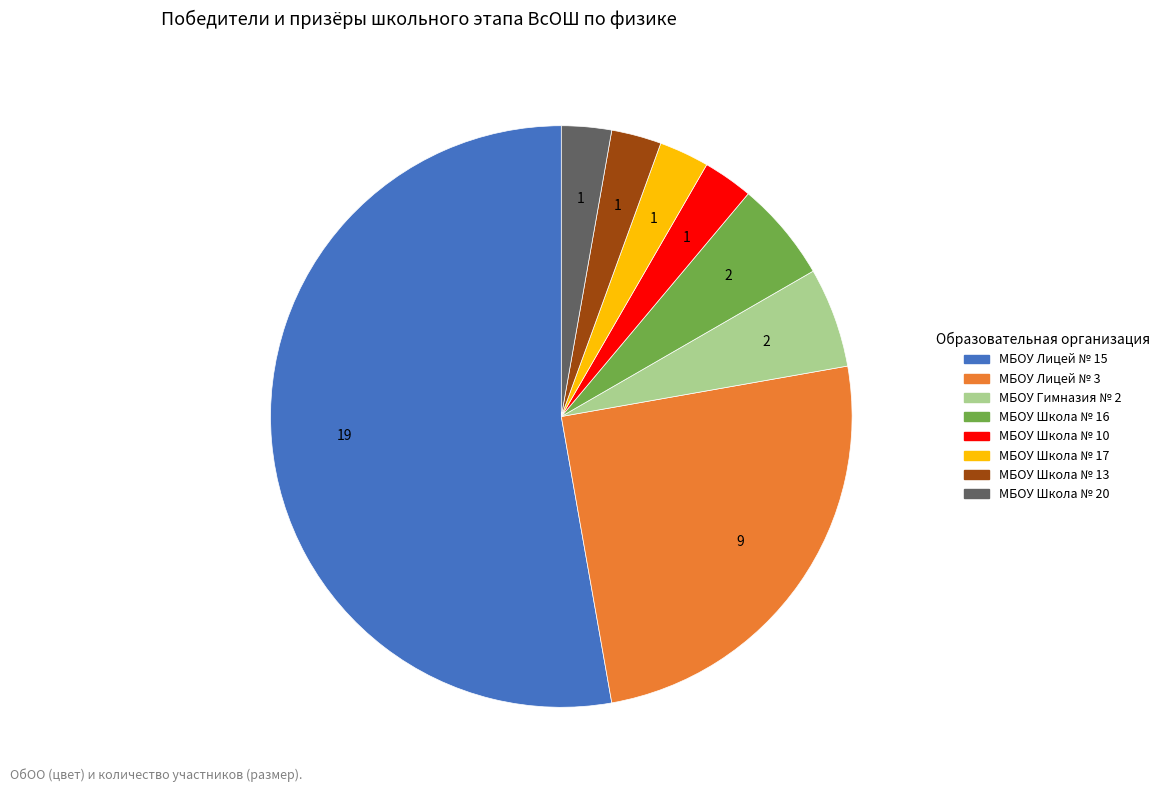

How many slices are in this pie chart?

8